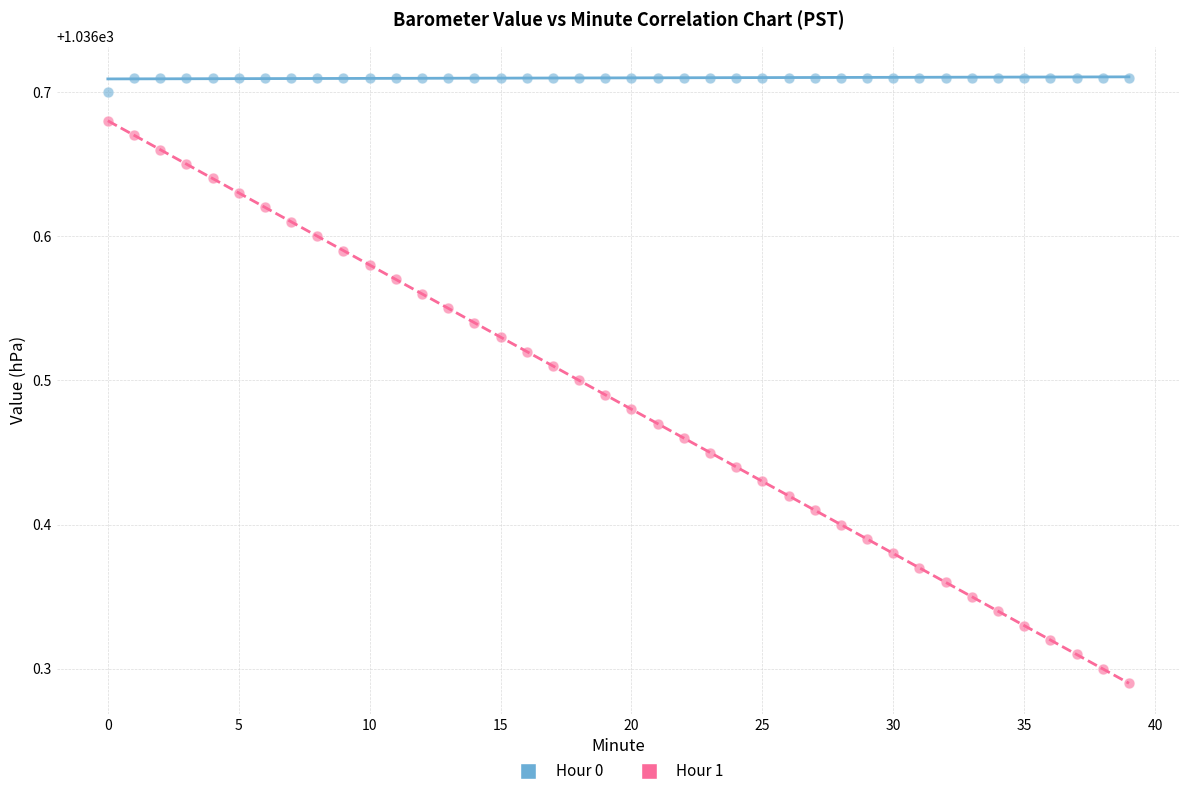

Across all data points, what is the range of Y values (max minus min)?

0.4